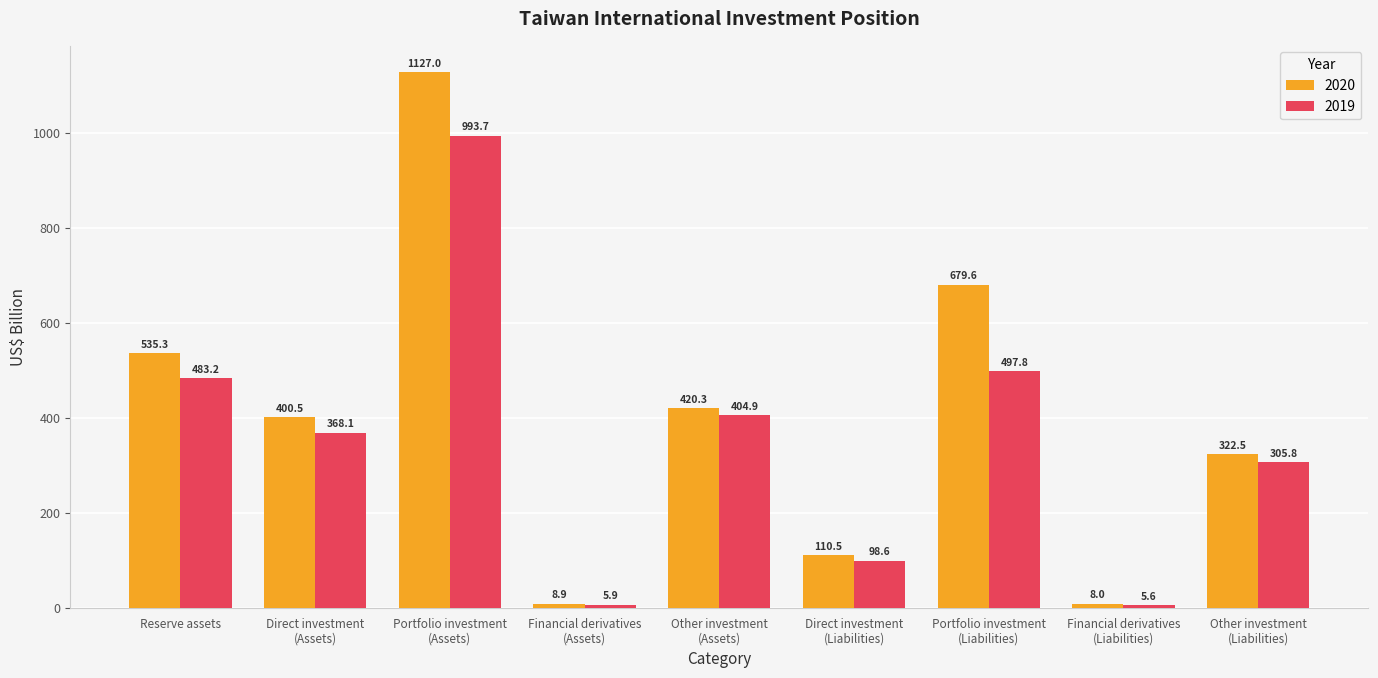

Is it true that 2019 equals 404.9 at Other investment
(Assets)?

True